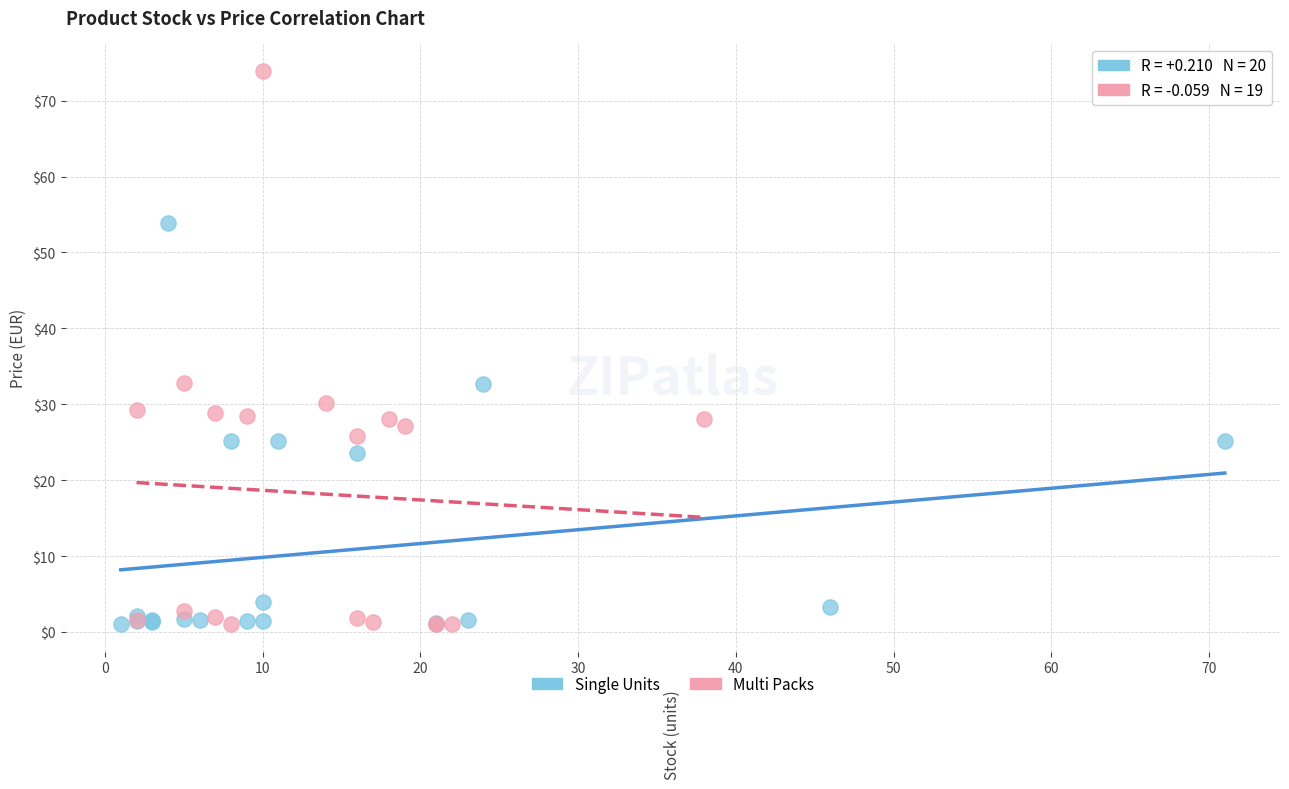

Which series reaches the maximum Y coordinate?

Multi Packs